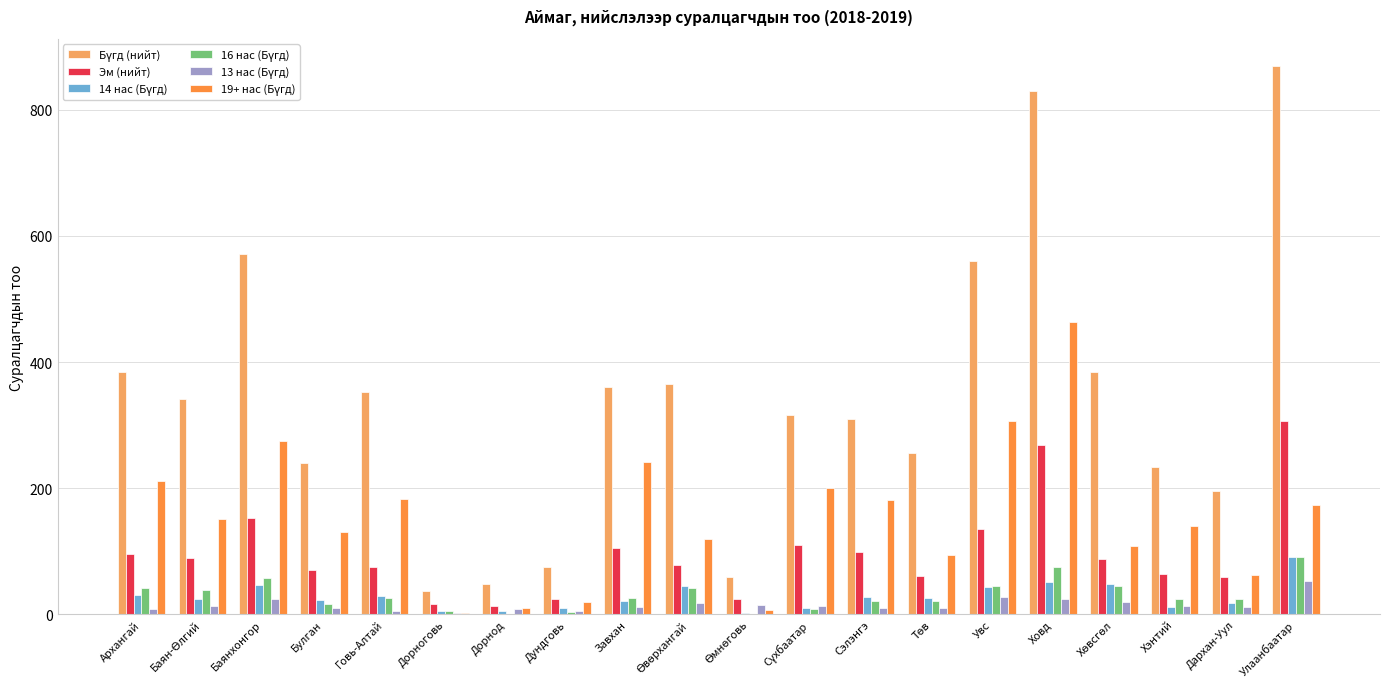

At which category is the sum across all series the highest?

Ховд